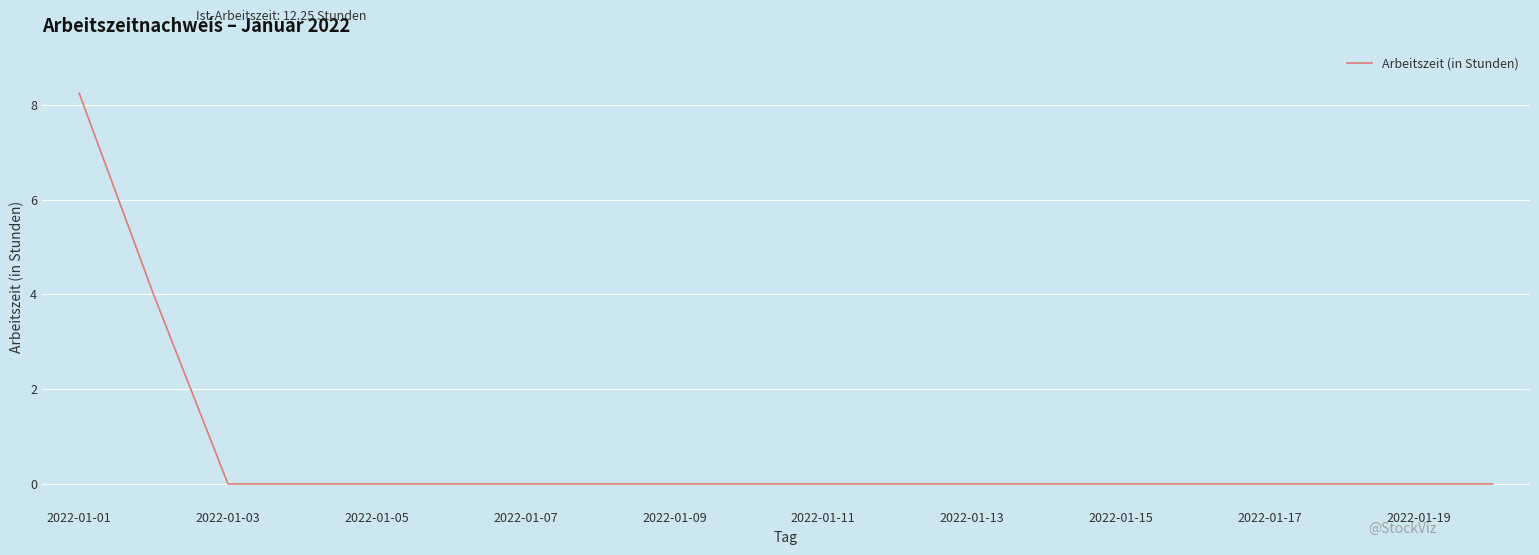

Does the chart display data point markers on the line(s)?

No